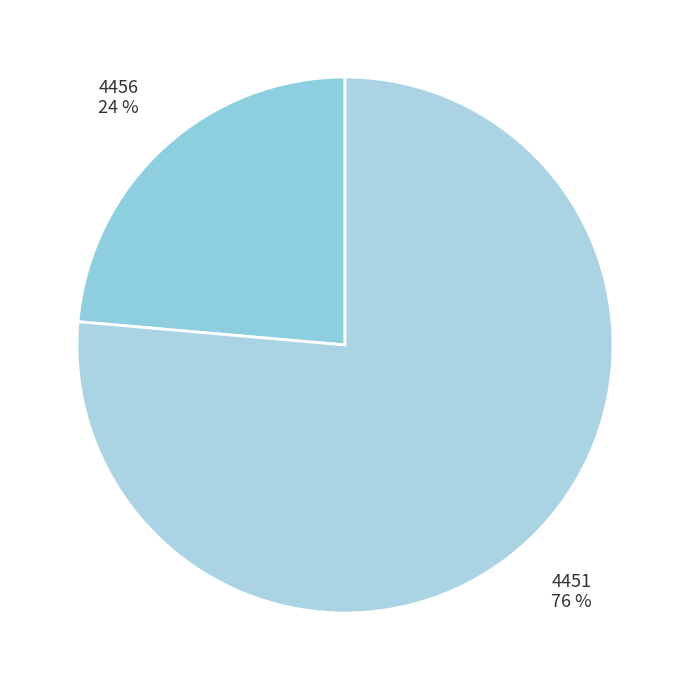

How many segments does this pie chart have?

2